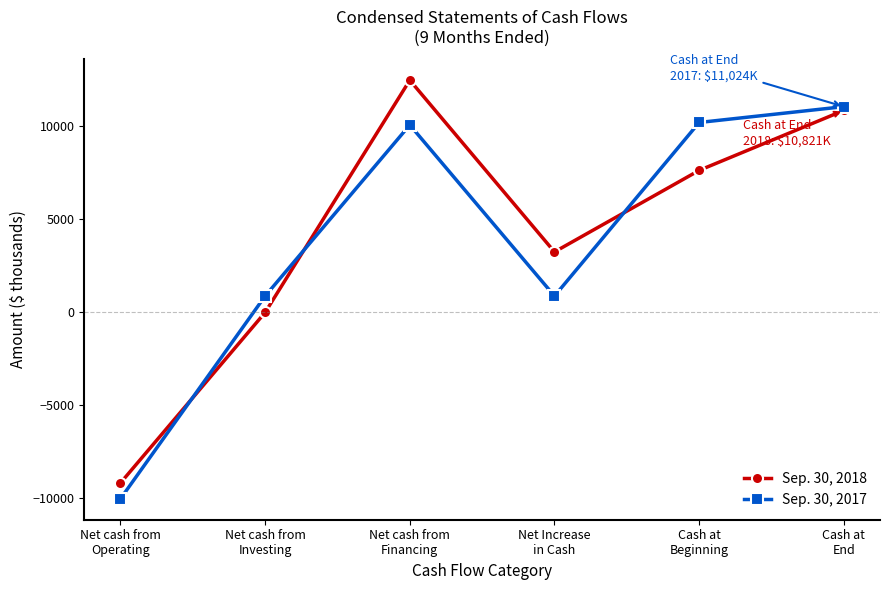

True or false: Sep. 30, 2018 has more than 1 interior local peaks.

False